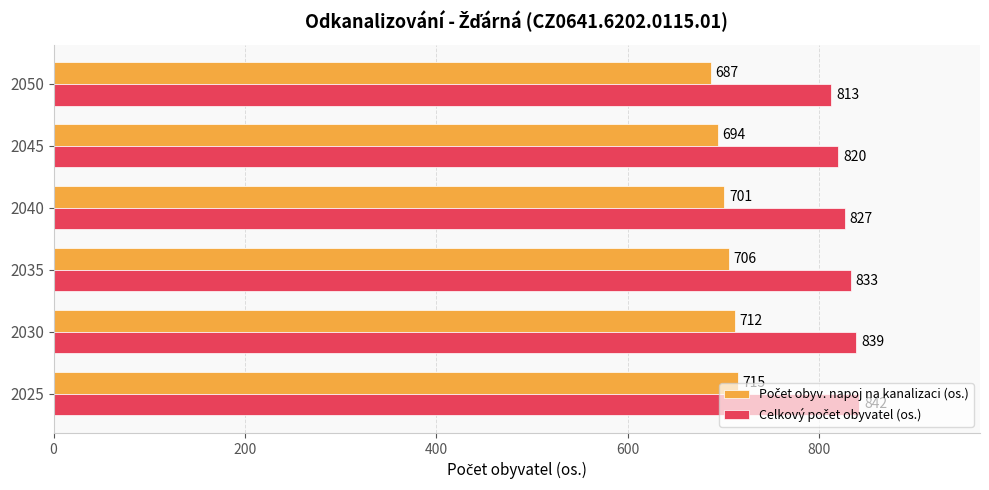

What is the minimum value shown in the chart?

687